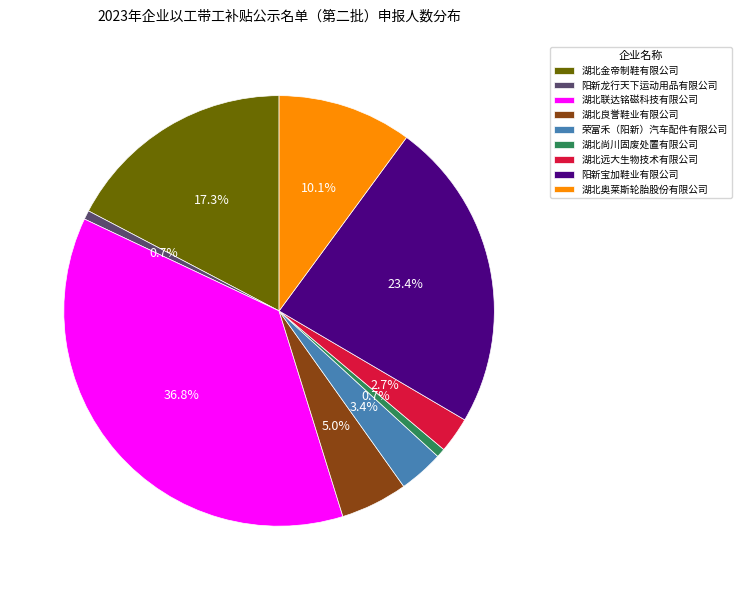

How many slices are in this pie chart?

9